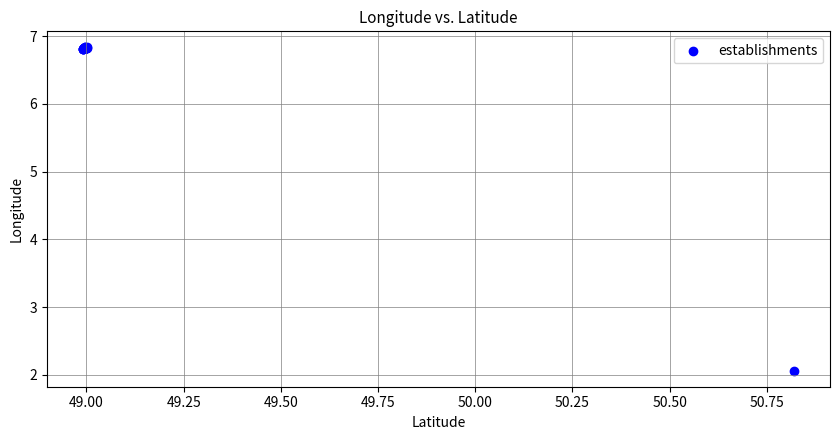

What Y value in the scatter plot is closest to 4?

2.1